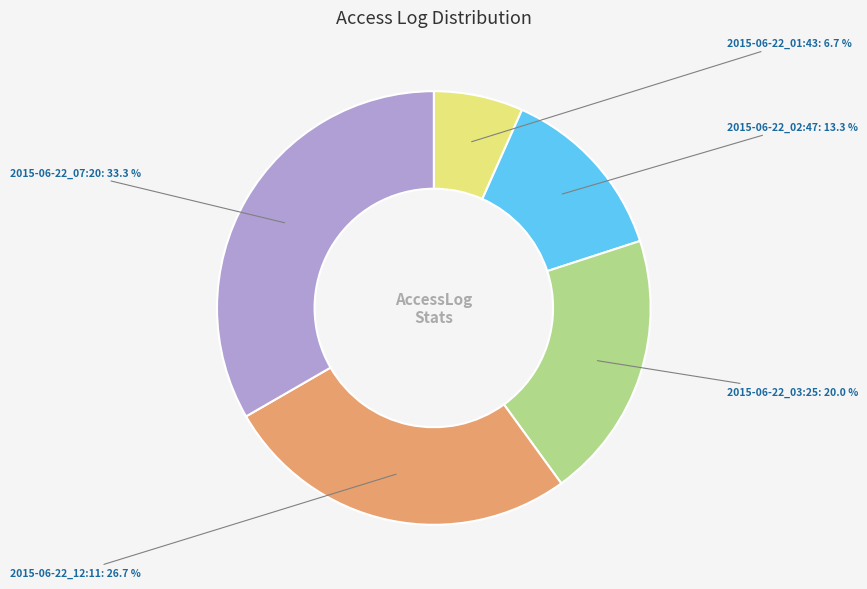

How much of the chart is everything except 2015-06-22_01:43?

93.3%